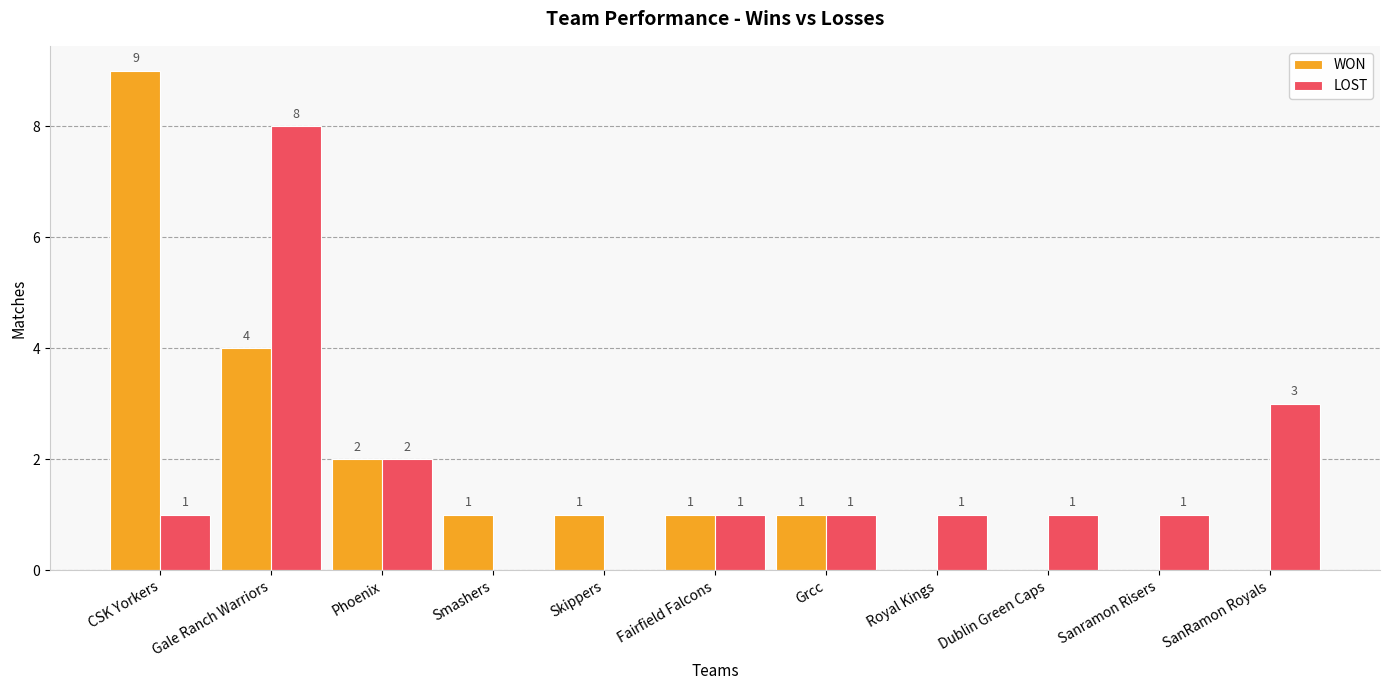

How many values in LOST are above zero?

9